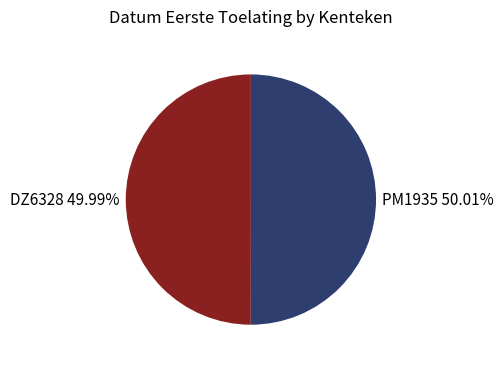

Combined, do DZ6328 and PM1935 account for over 50%?

Yes